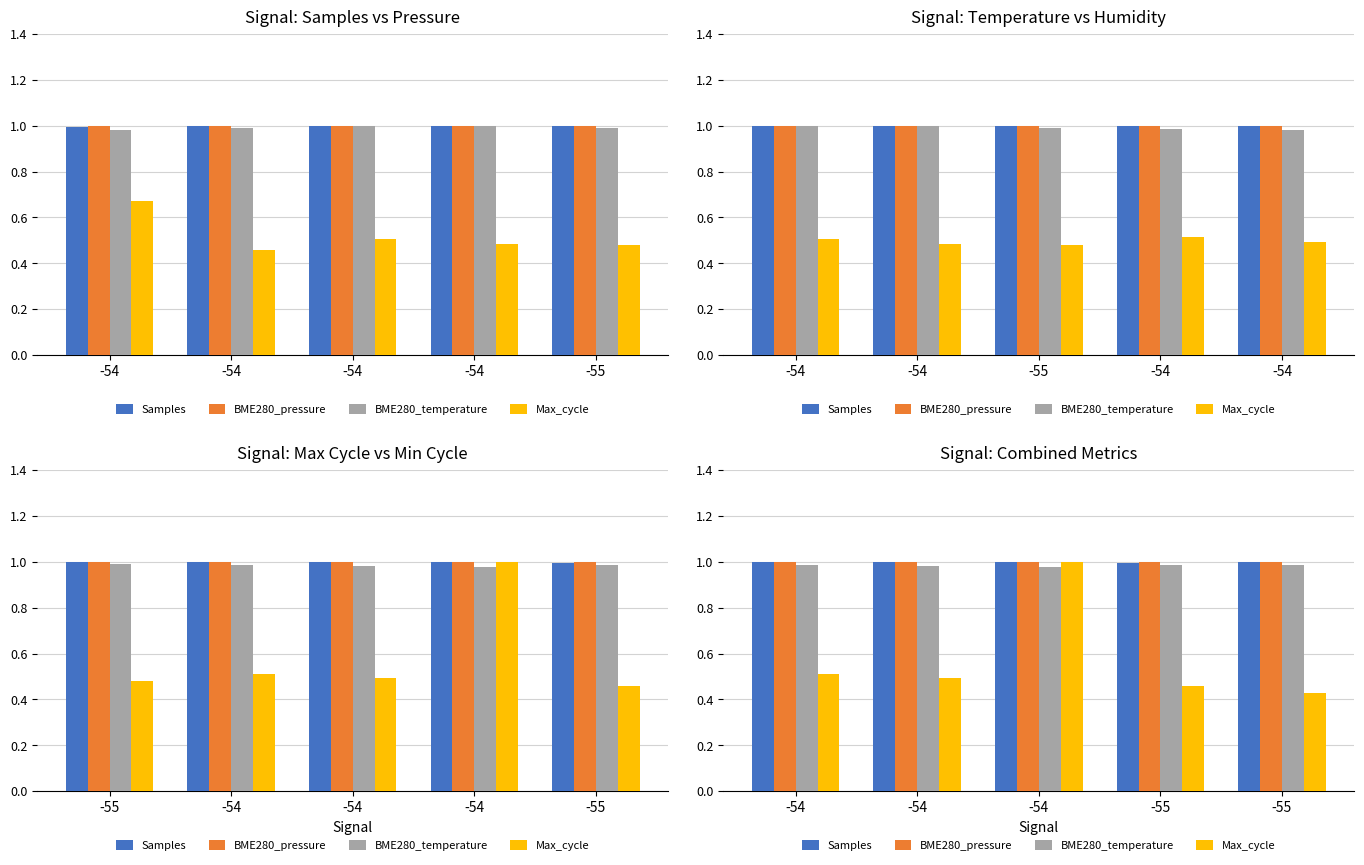

What is the average value of the Max_cycle series?

0.6